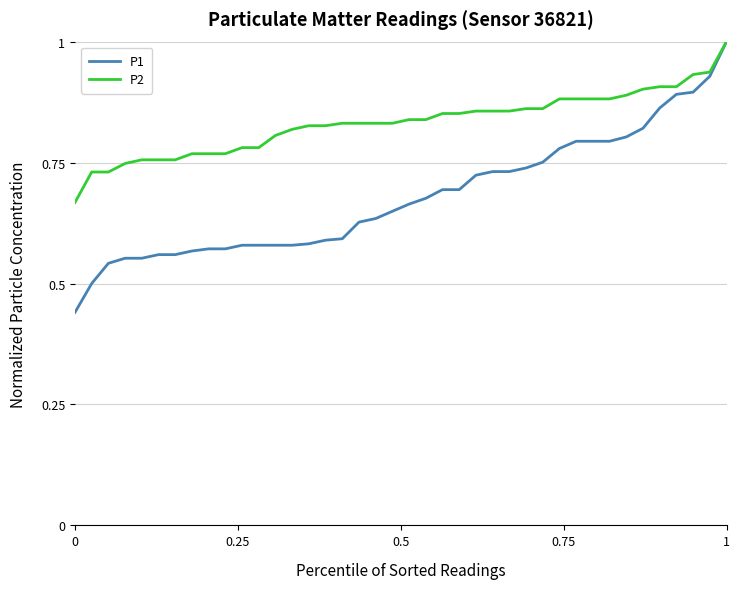

Which series has the largest total across all categories?

P2